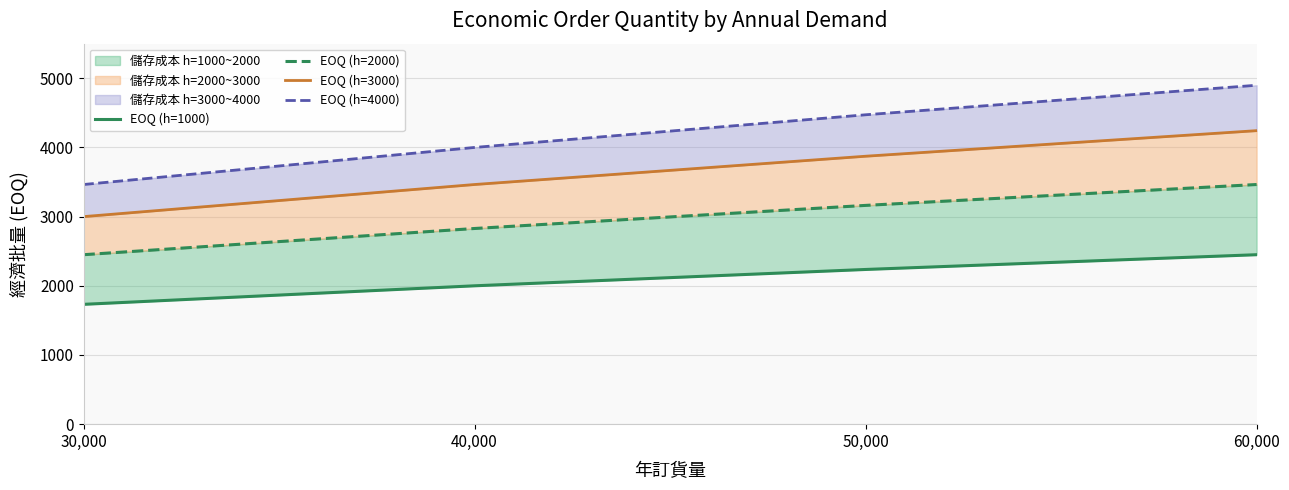

Which has a higher value, 40,000 or 60,000?

60,000